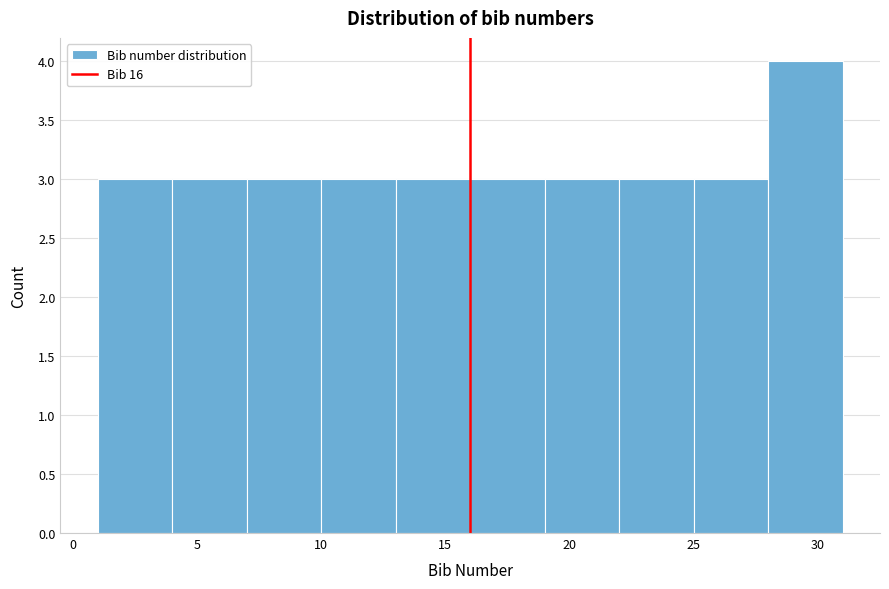

Reading left to right, list every bar in this chart as the range it spans on the x-axis followed by its height. The values are not printed on the chart, so give them approximately, as read against the axis.

1 to 4: 3
4 to 7: 3
7 to 10: 3
10 to 13: 3
13 to 16: 3
16 to 19: 3
19 to 22: 3
22 to 25: 3
25 to 28: 3
28 to 31: 4